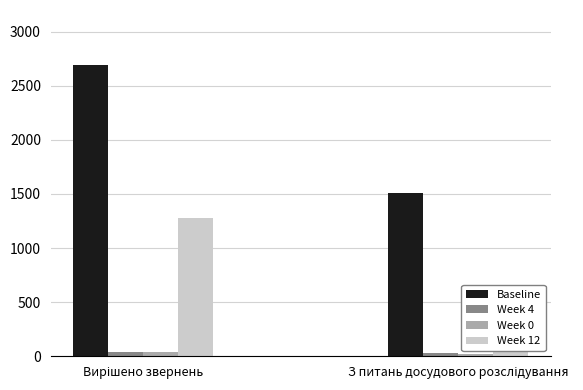

At which label does Week 4 reach its peak?

Вирішено звернень